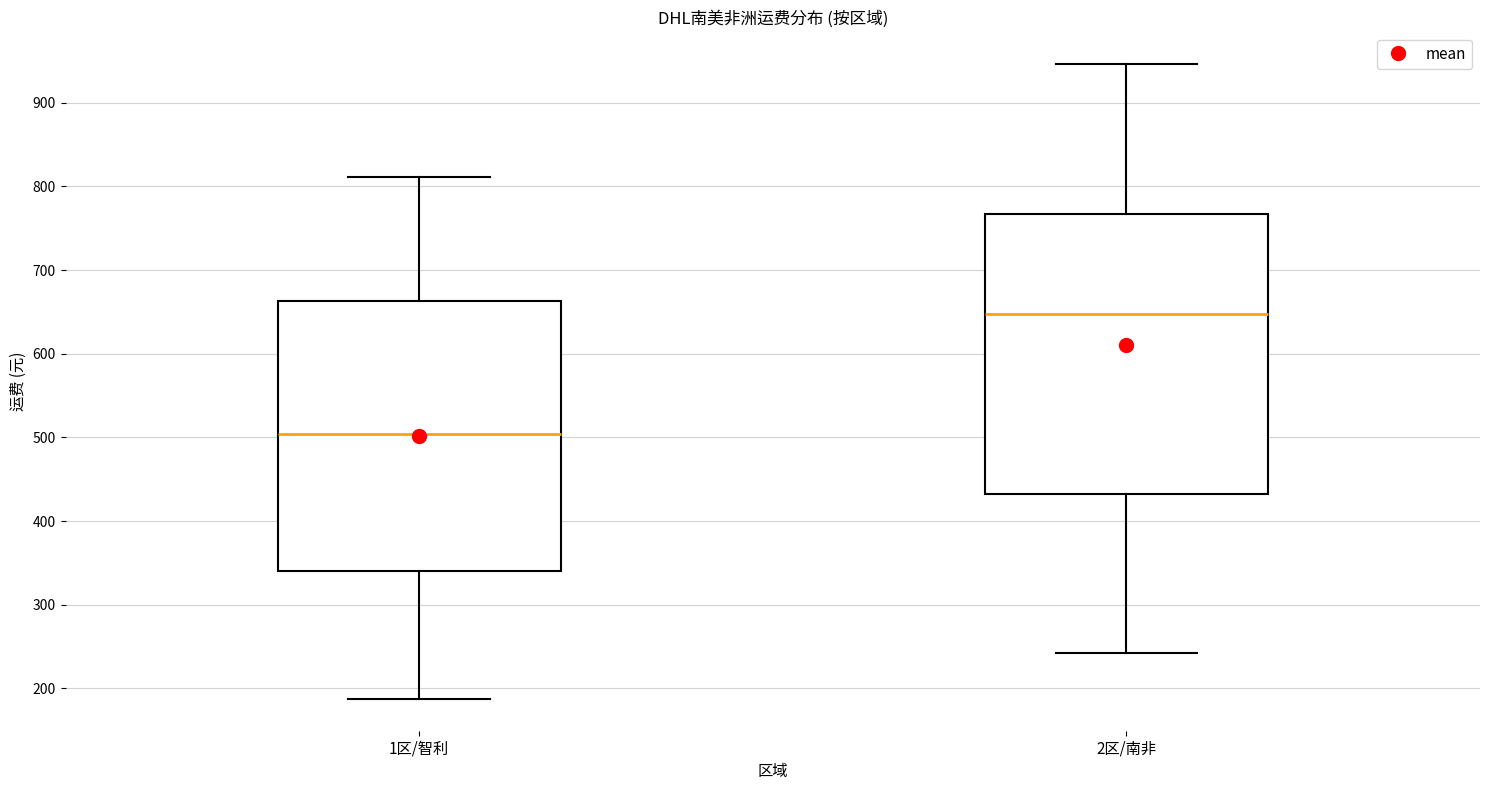

Which box's median line is the highest?

2区/南非